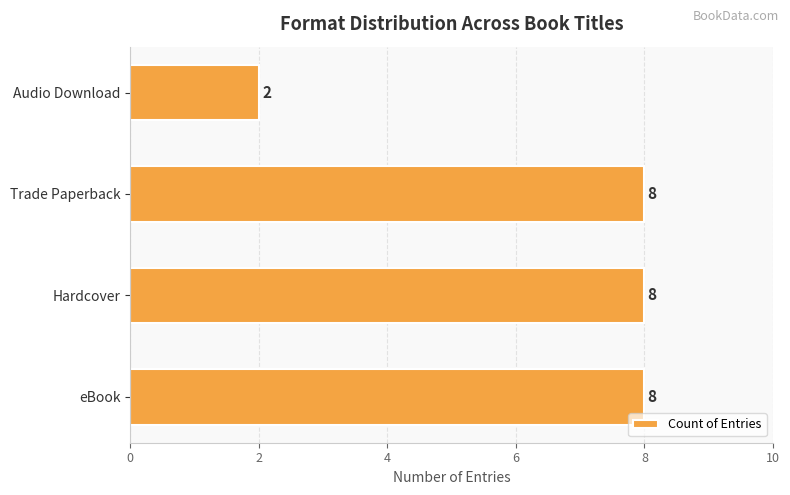

Approximately how many times larger is the value at eBook compared to Hardcover?

1.0